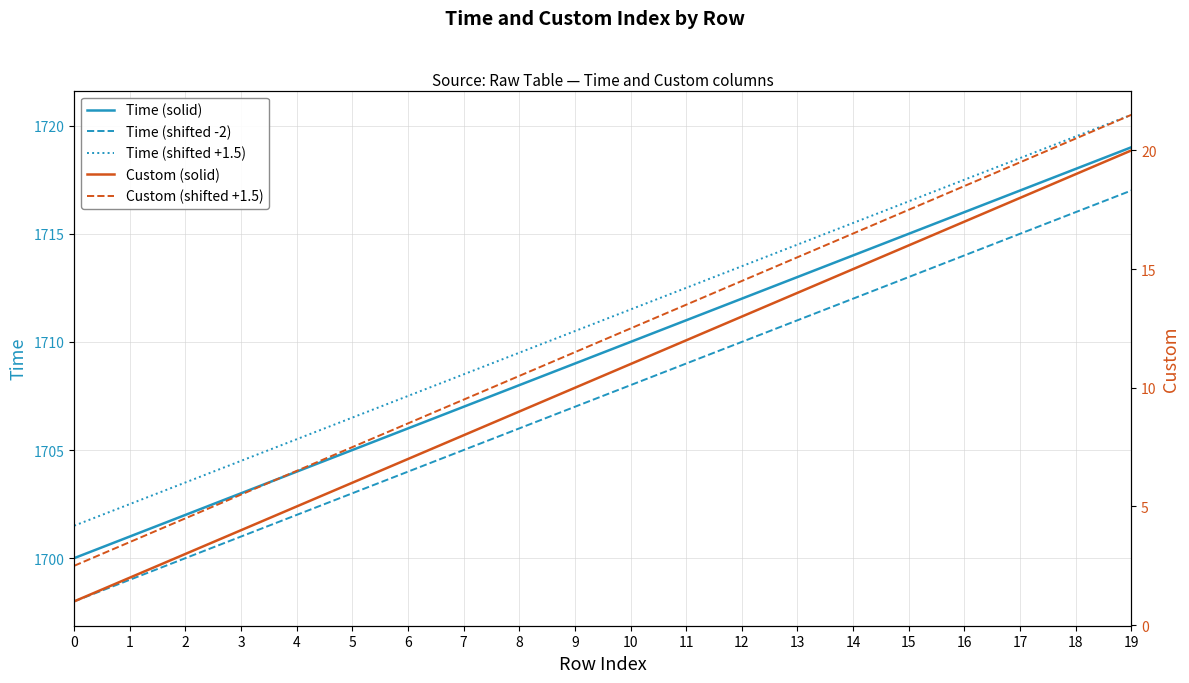

List the series in order of their peak value, highest first.

Time (shifted +1.5), Time (solid), Time (shifted -2), Custom (shifted +1.5), Custom (solid)